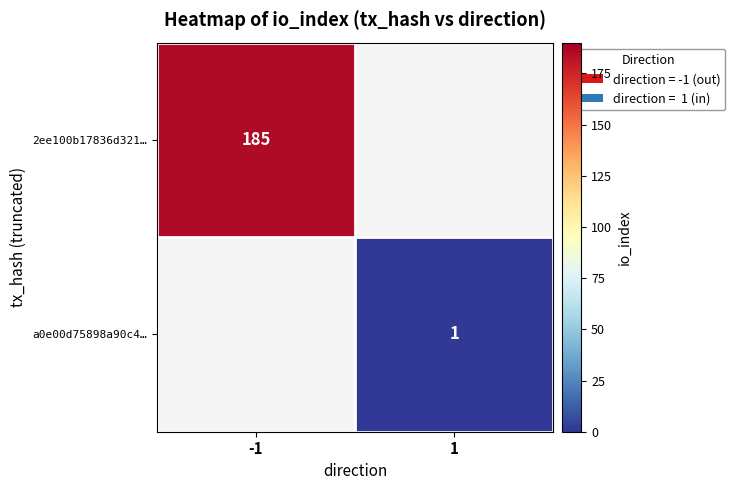

Rank the series by their maximum value, from highest to lowest.

2ee100b17836d321…, a0e00d75898a90c4…